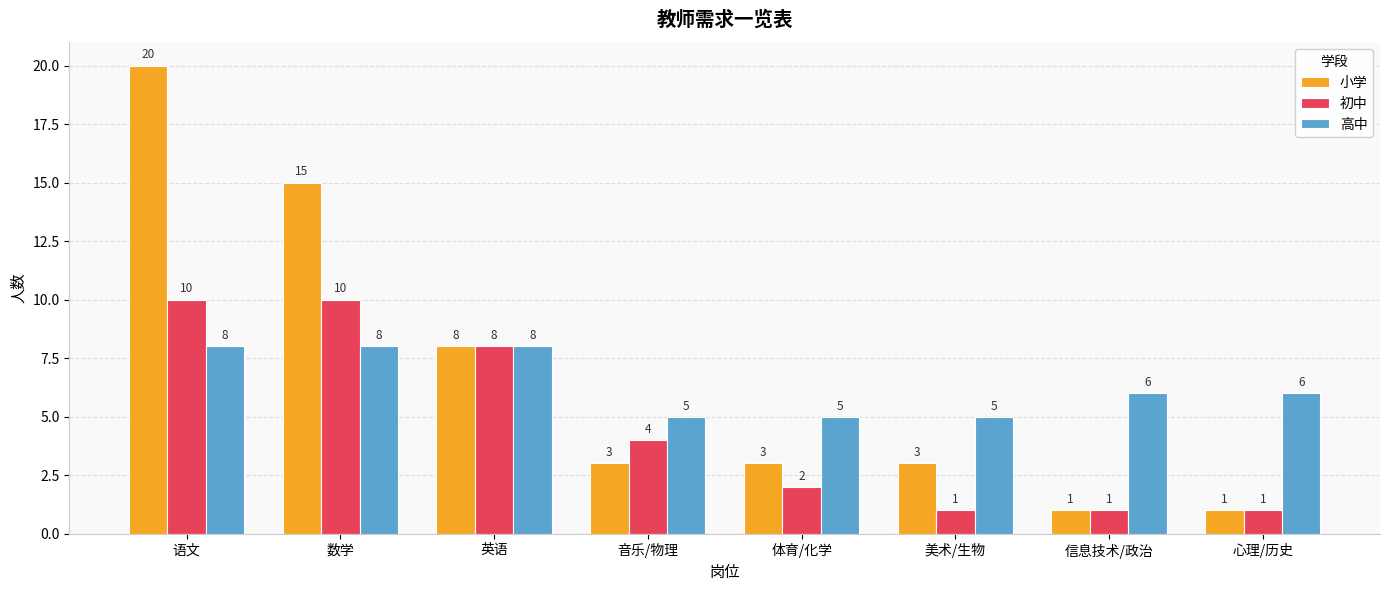

What is the label of the 3rd bar from the right?

美术/生物